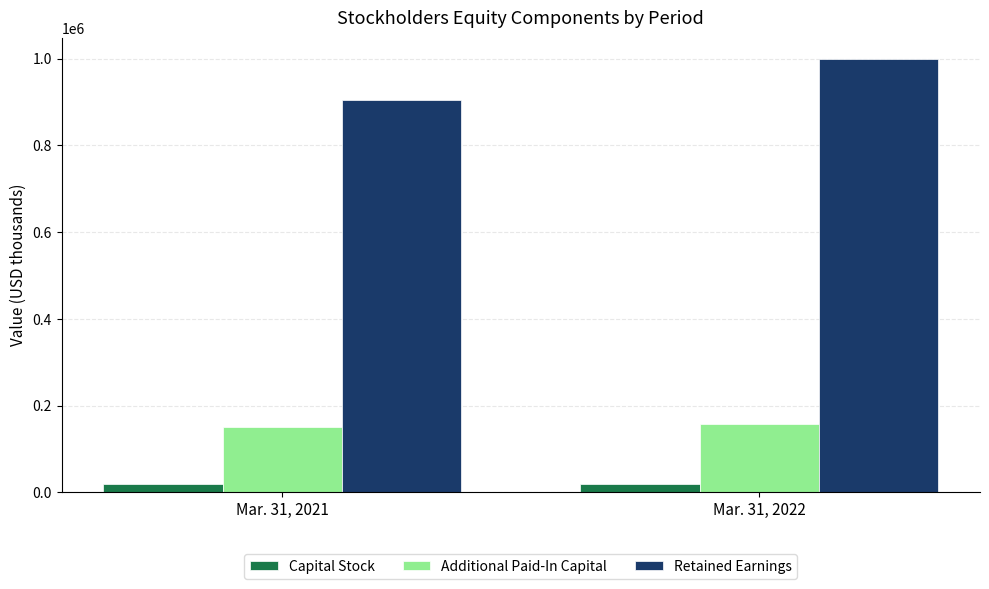

What is the difference between the Additional Paid-In Capital values at Mar. 31, 2022 and Mar. 31, 2021?

7160